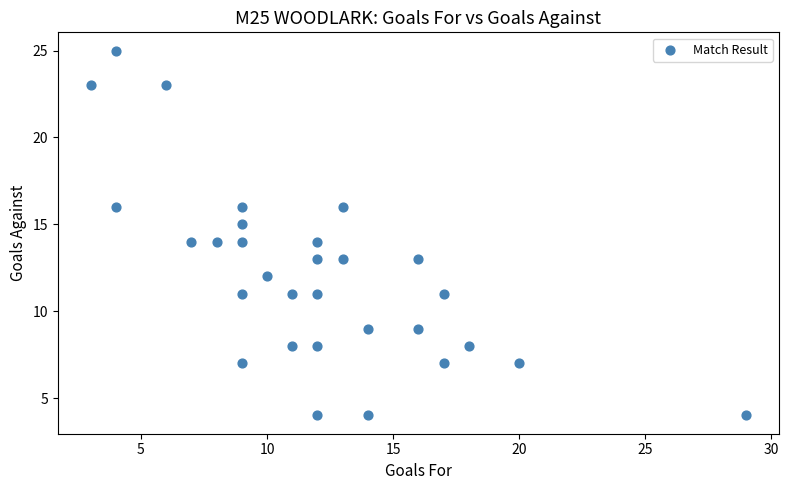

What is the range of Y values (max minus min)?

21